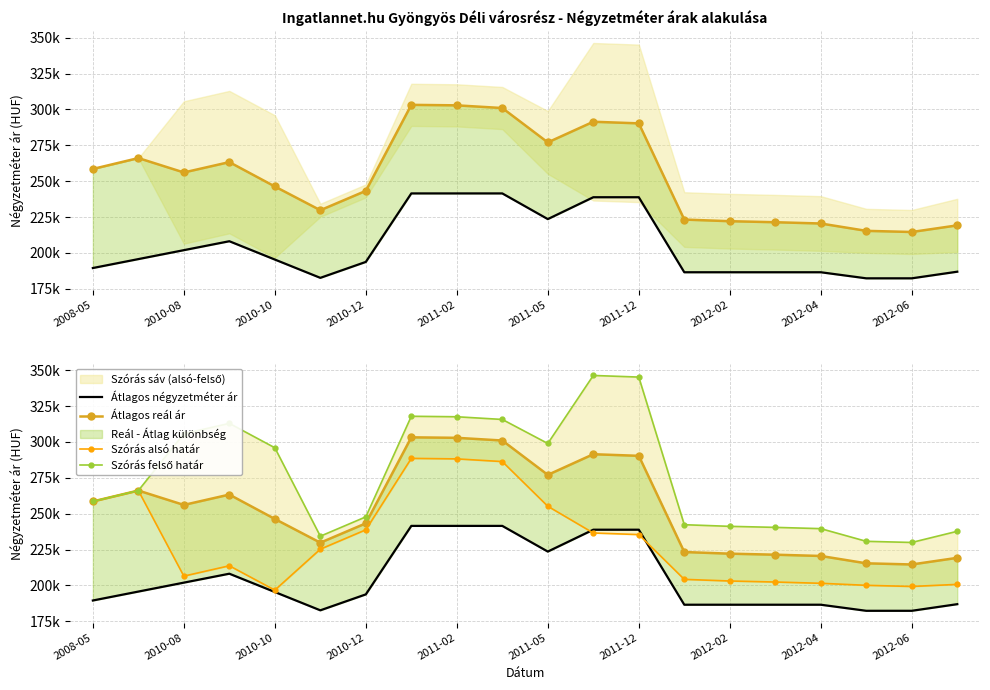

In Szórás felső határ, how many points are lower than both neighbors (excluding endpoints)?

3